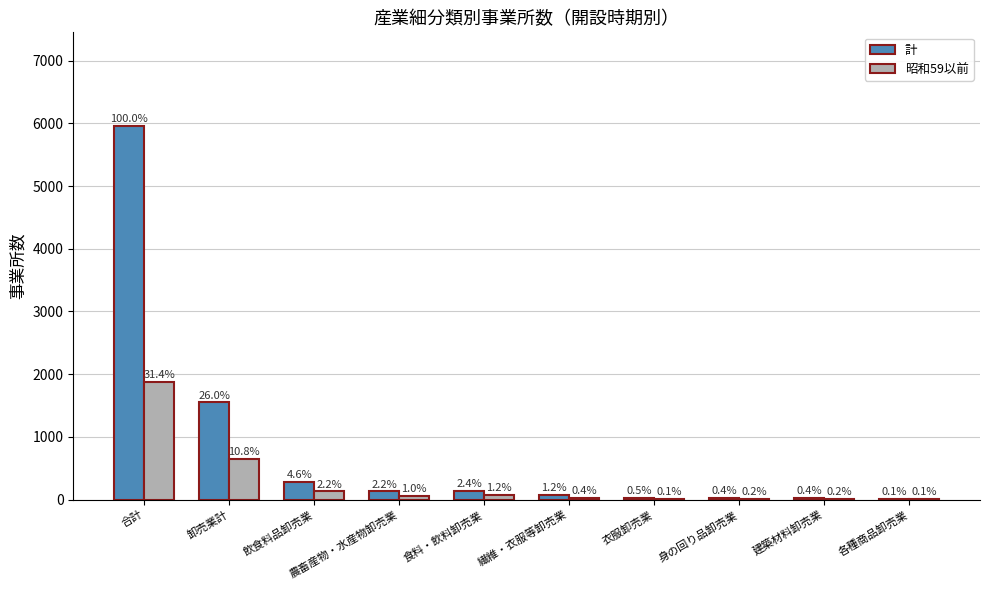

Is it true that 計 equals 12 at 身の回り品卸売業?

False